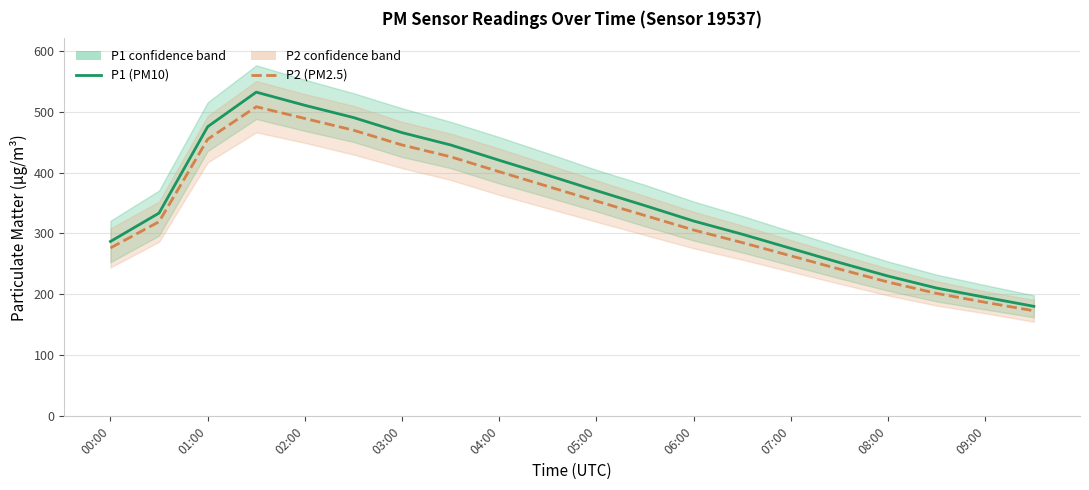

Does the chart display data point markers on the line(s)?

No